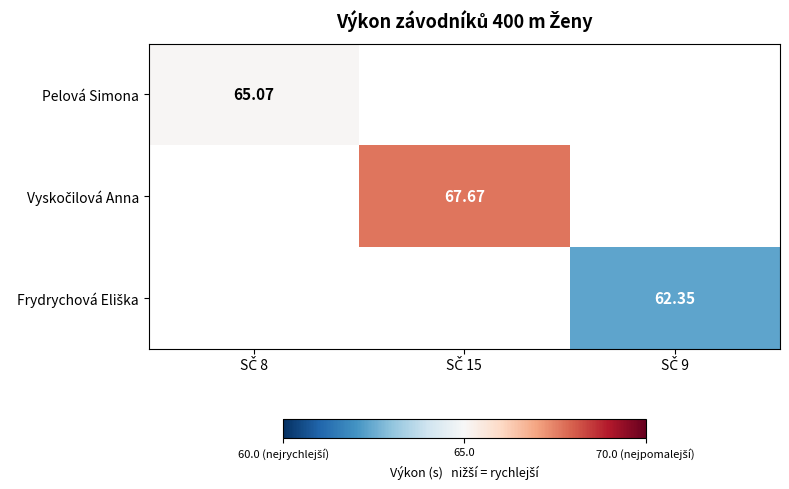

Between SČ 9 and SČ 8, which is larger?

SČ 8